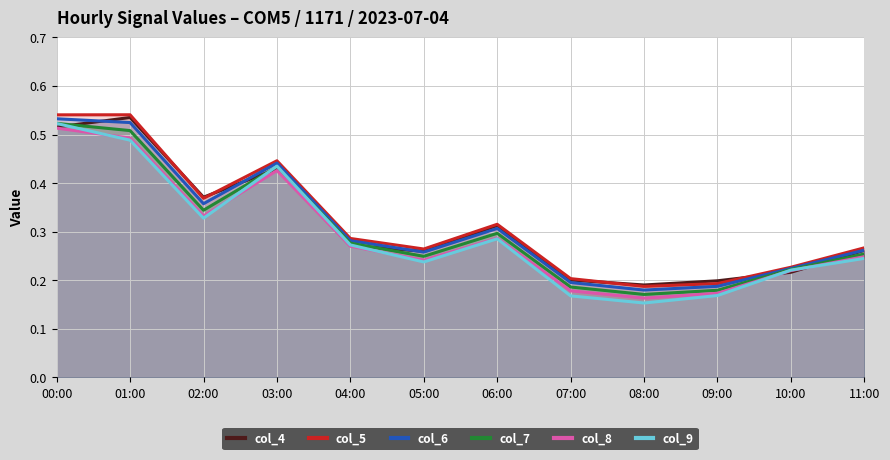

What is the difference between the second highest and second lowest values in the col_7 series?

0.3